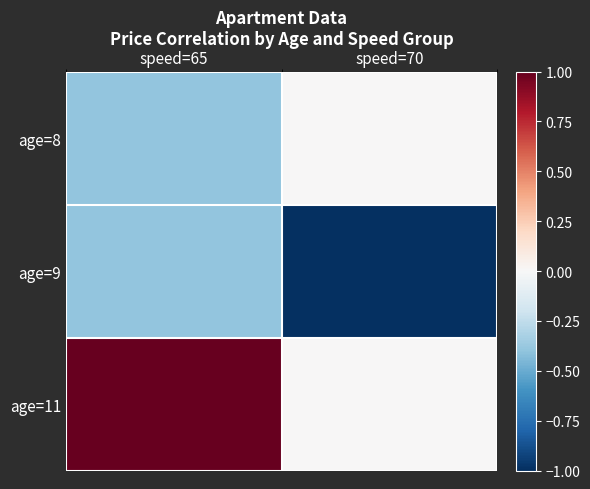

Rank the series at speed=70 from highest to lowest value.

age=8, age=11, age=9